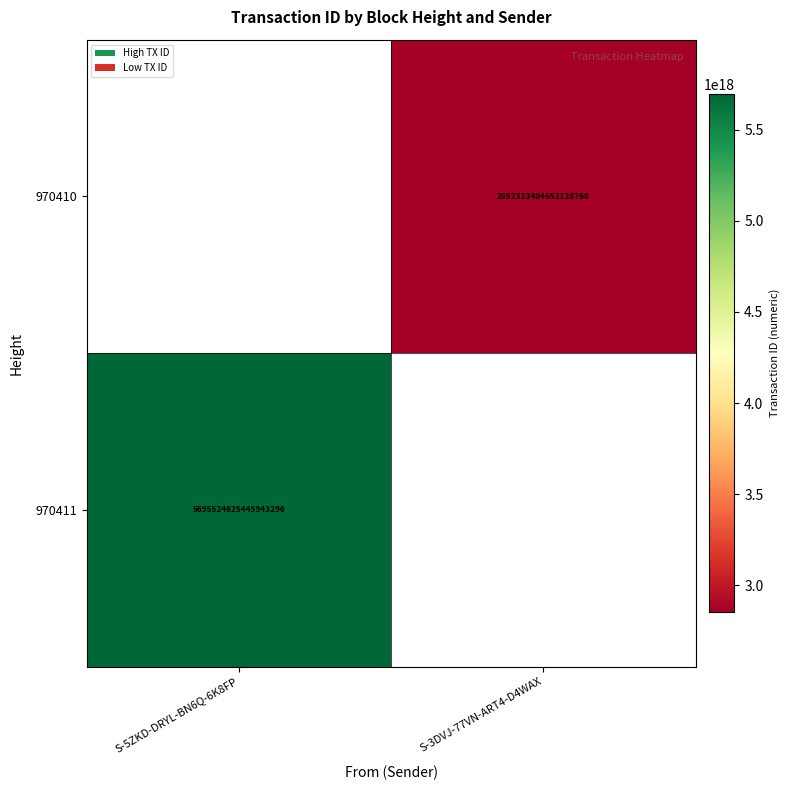

True or false: 970411 has a value of 5695524625445943296 at S-5ZKD-DRYL-BN6Q-6K8FP.

True